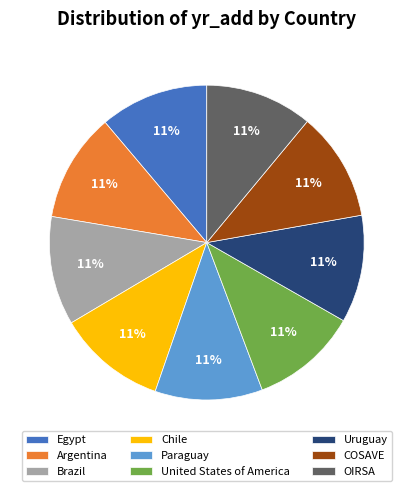

Does Brazil represent more than half of the total?

No